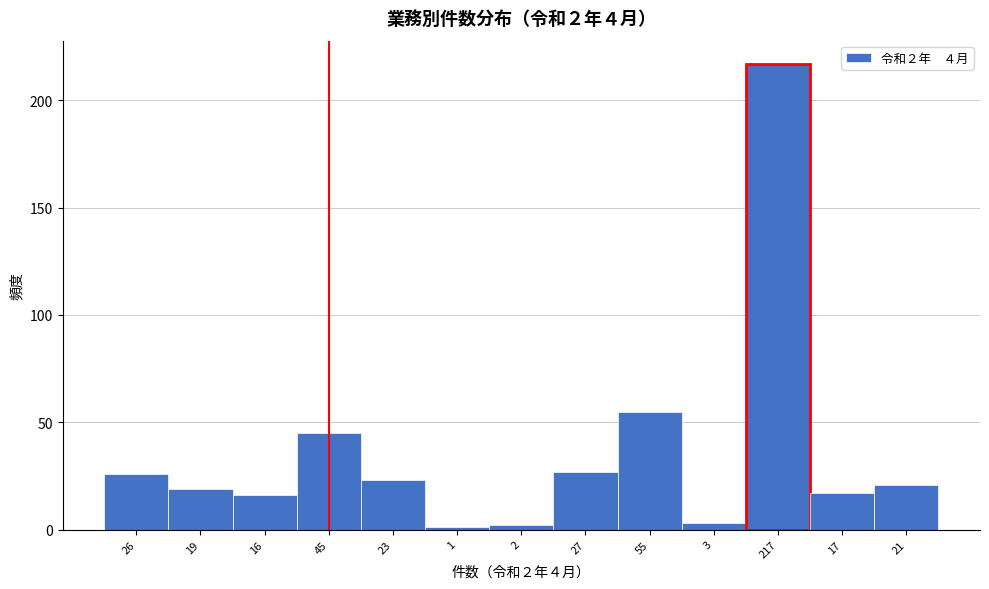

Reading right to left, extract all data points from this chart.

21=21	17=17	217=217	3=3	55=55	27=27	2=2	1=1	23=23	45=45	16=16	19=19	26=26